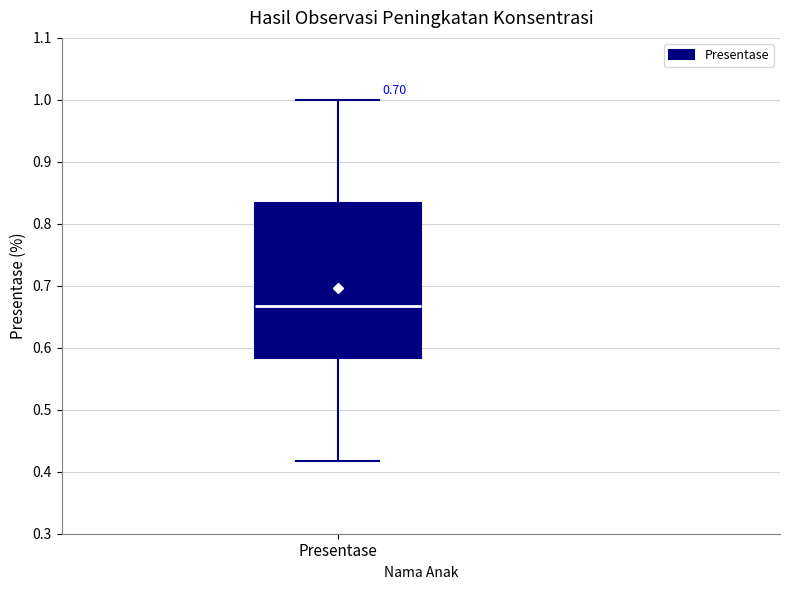

Read this box plot against the y-axis: the position of the median line, the range covered by the box, and the ends of both whiskers. The values are not printed on the chart, so give them approximately, as read against the axis.

median 0.67, box 0.58 to 0.83, whiskers 0.42 to 1.00